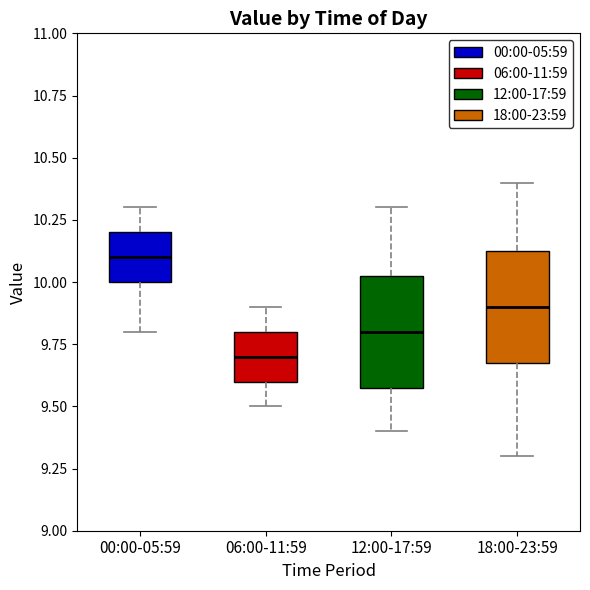

Which box has the lowest median line?

06:00-11:59